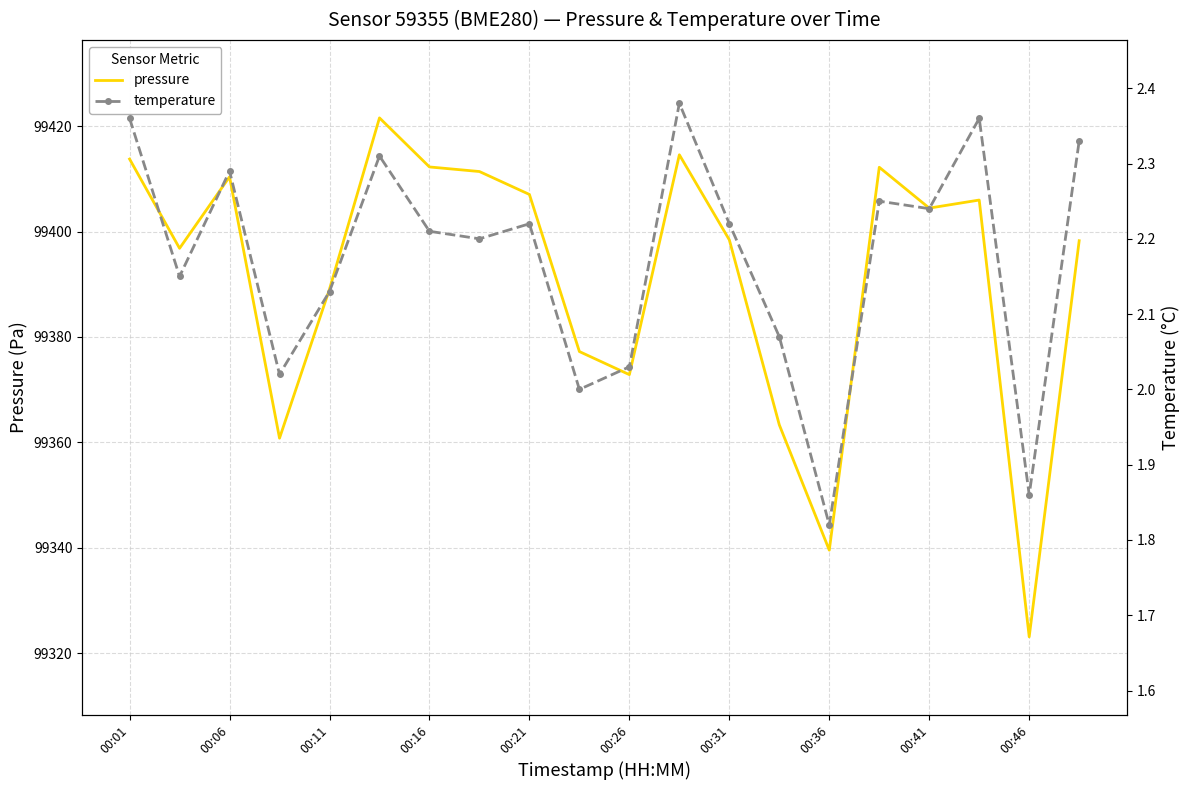

Which category has the lowest value in the pressure series?

00:46